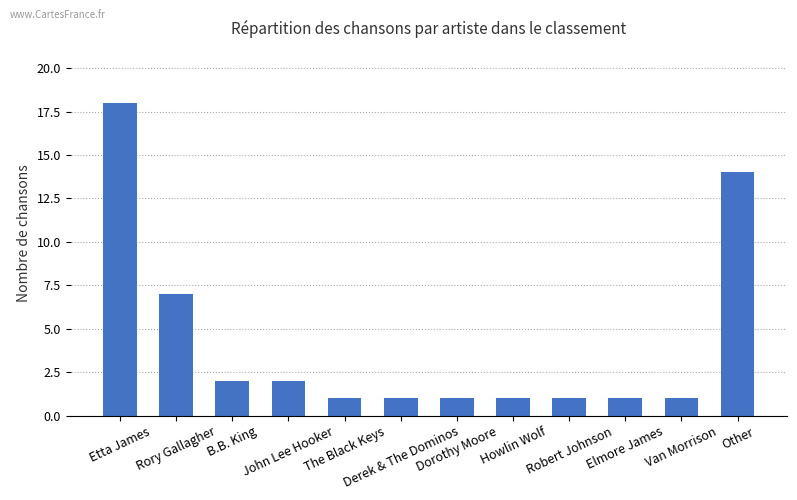

The chart shows a value of 2 at The Black Keys. True or false?

False